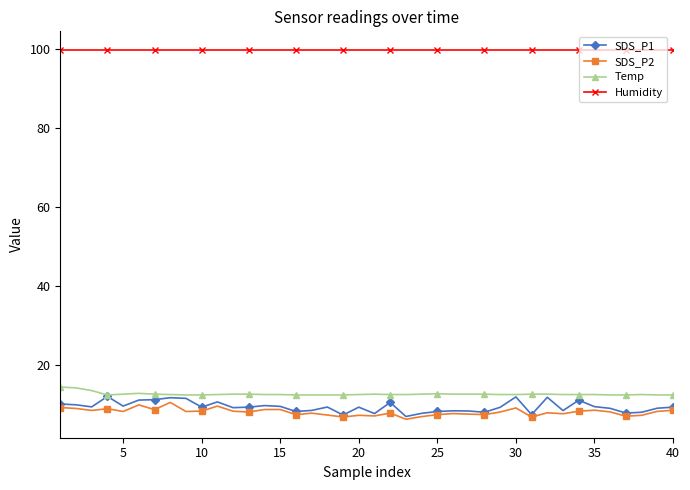

Which series has the largest range (max minus min)?

SDS_P1